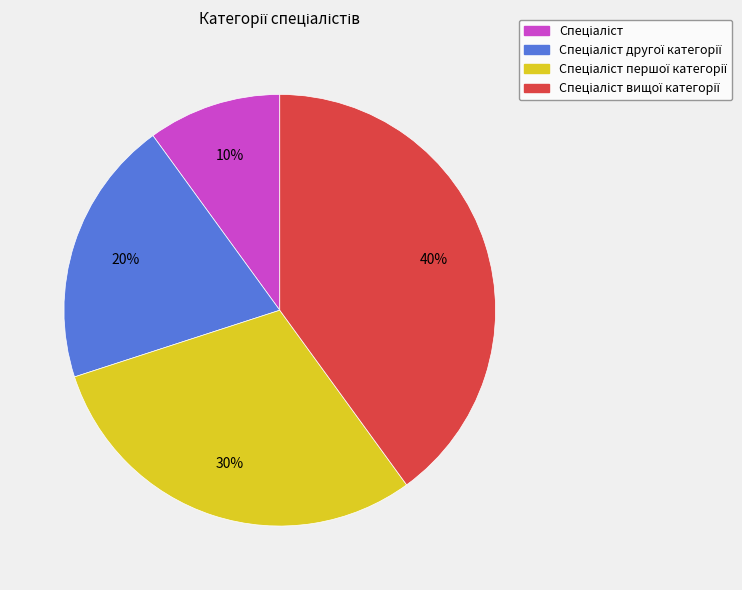

Count the number of slices in the pie.

4